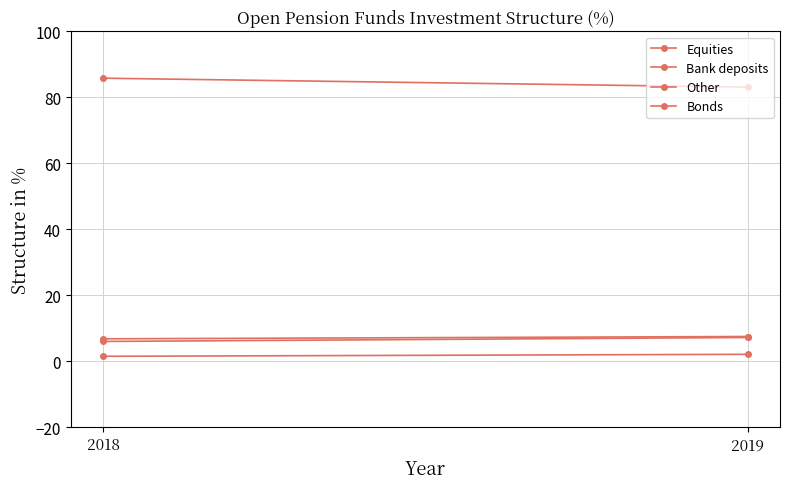

The Bonds series shows 7.5 at 2019. True or false?

True